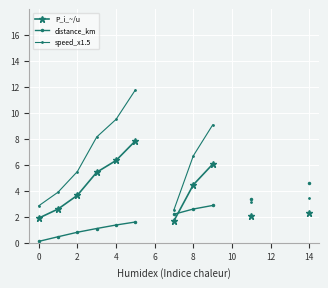

Rank the series at 12 from lowest to highest value.

P_i_~/u, distance_km, speed_x1.5